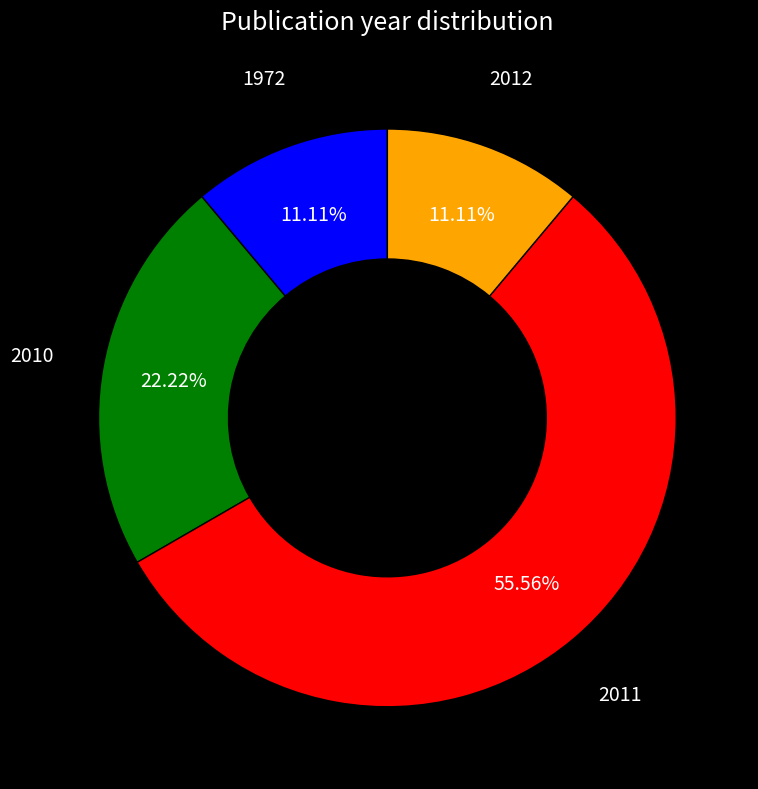

Is there any slice that represents more than half of the pie?

Yes